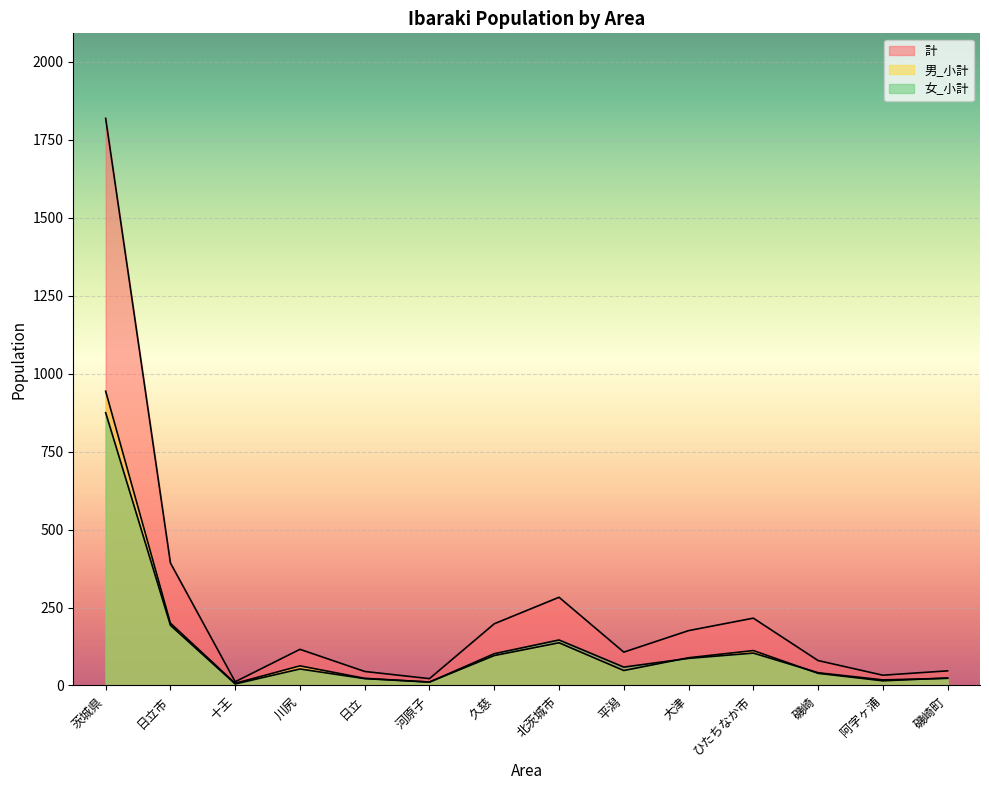

The 女_小計 series shows 41 at 磯崎. True or false?

True